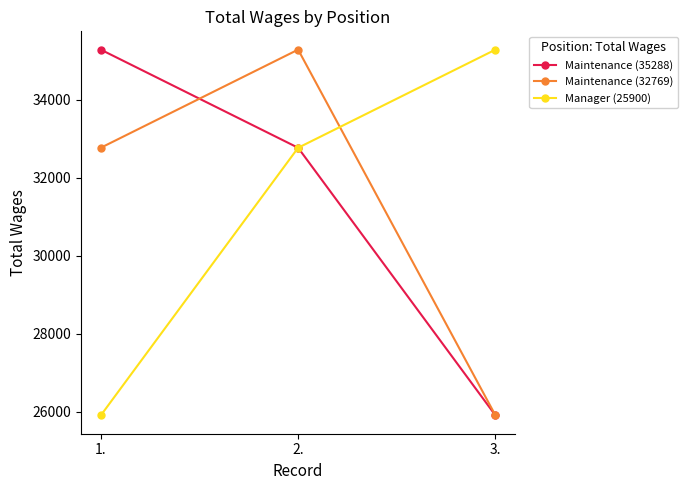

What is the label of the 2nd point from the right?

2.